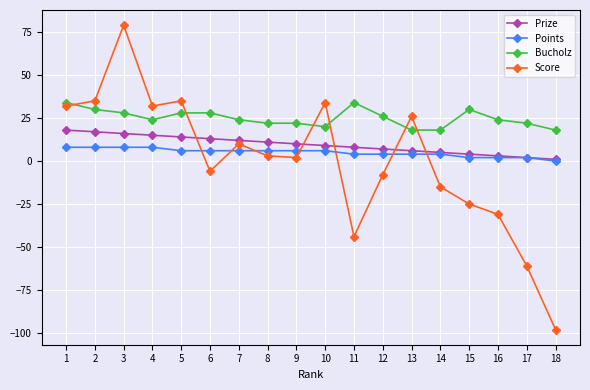

Which label corresponds to the smallest value in the chart?

18